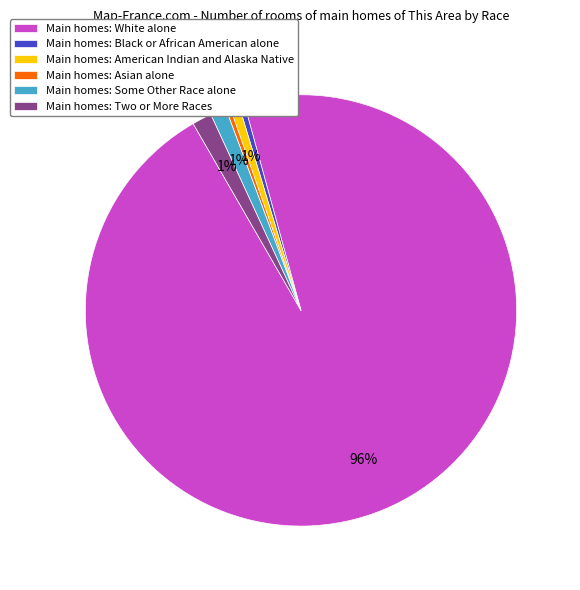

To the nearest percent, what is the average slice percentage?

17%